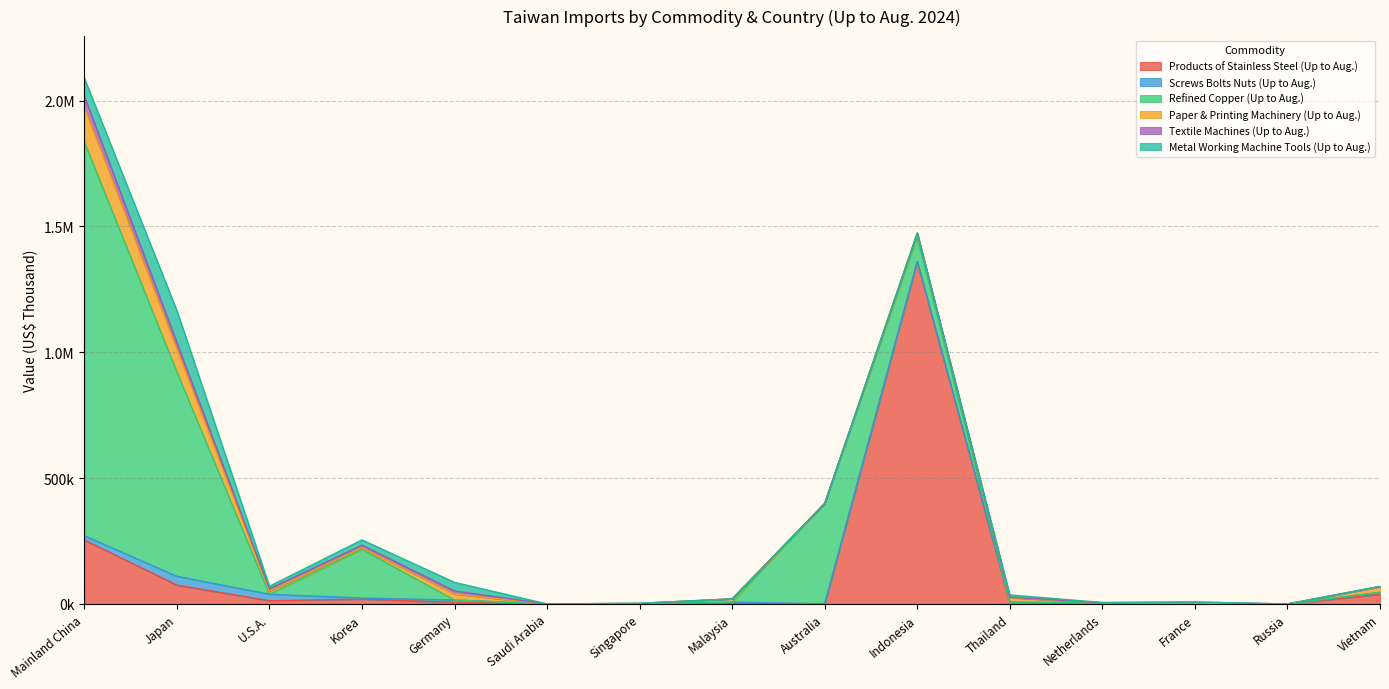

Is it true that Screws Bolts Nuts (Up to Aug.) equals 3429 at Netherlands?

True